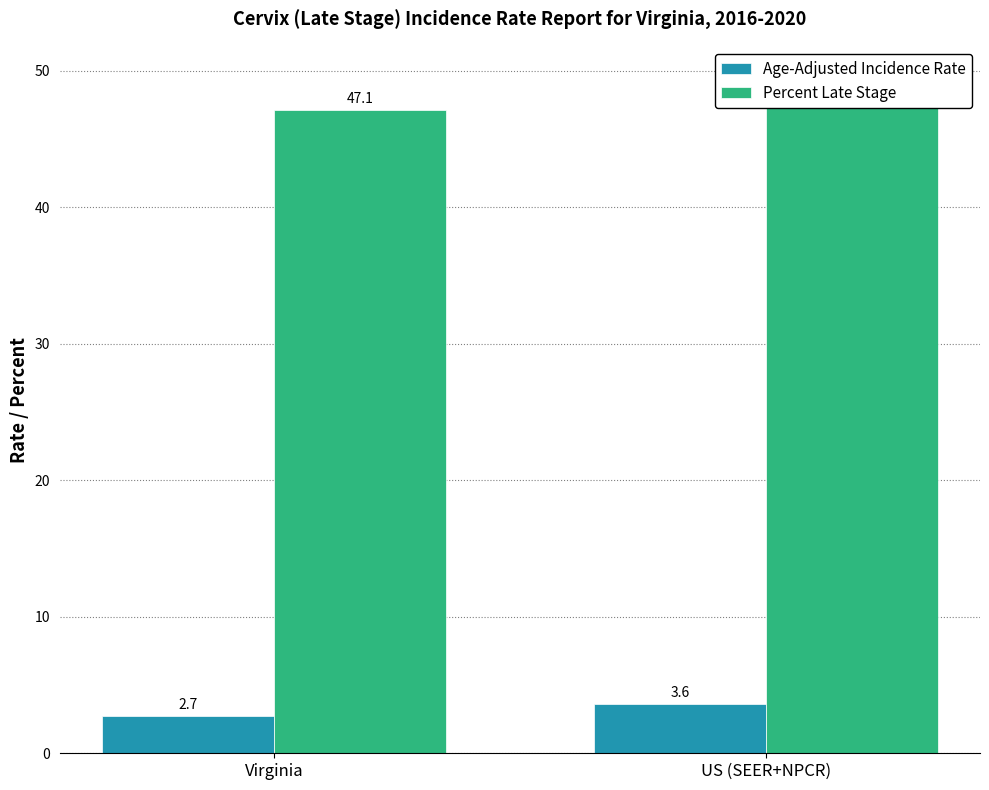

The value of Age-Adjusted Incidence Rate at Virginia is 2.7. True or false?

True